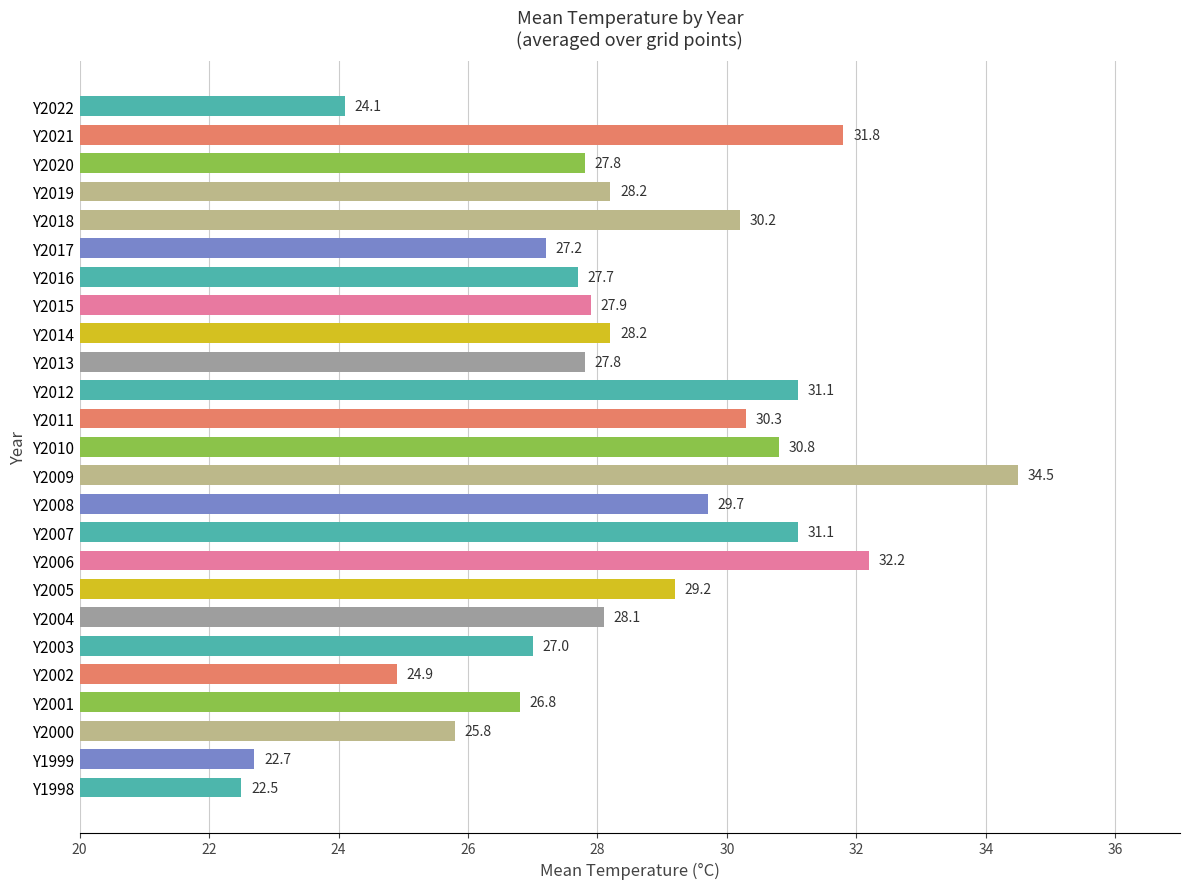

What is the sum of all values?

707.6